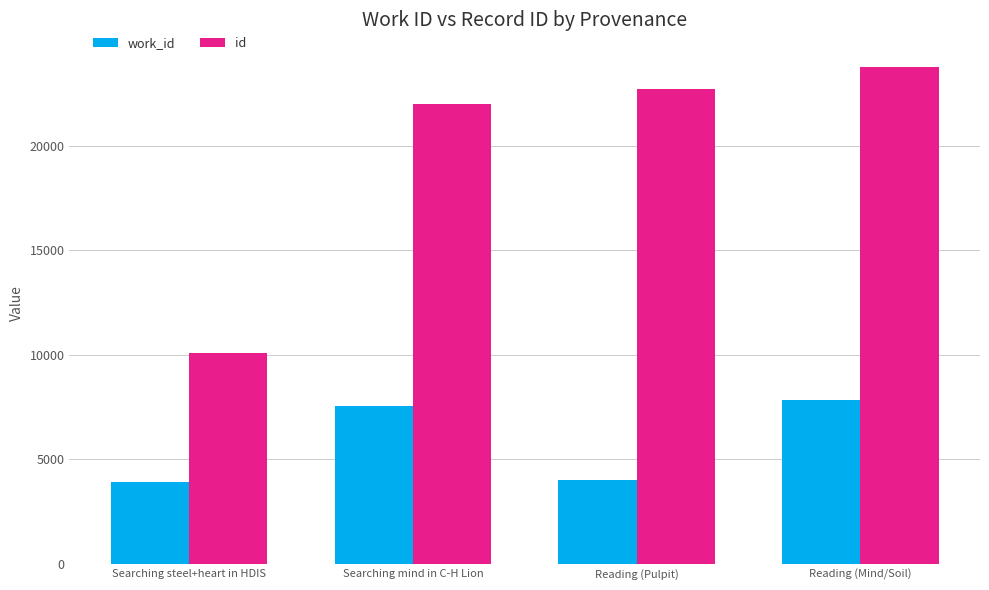

List the series in order of their overall mean, highest first.

id, work_id